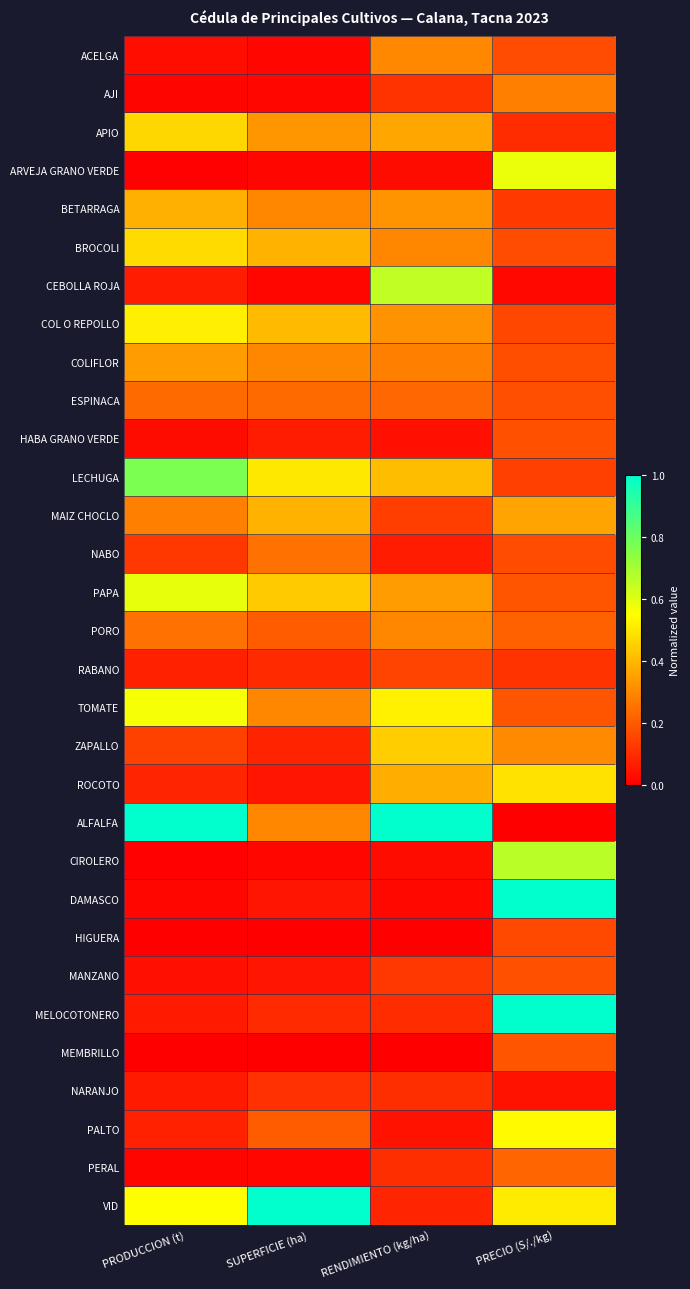

What is the greatest value displayed?

1.0